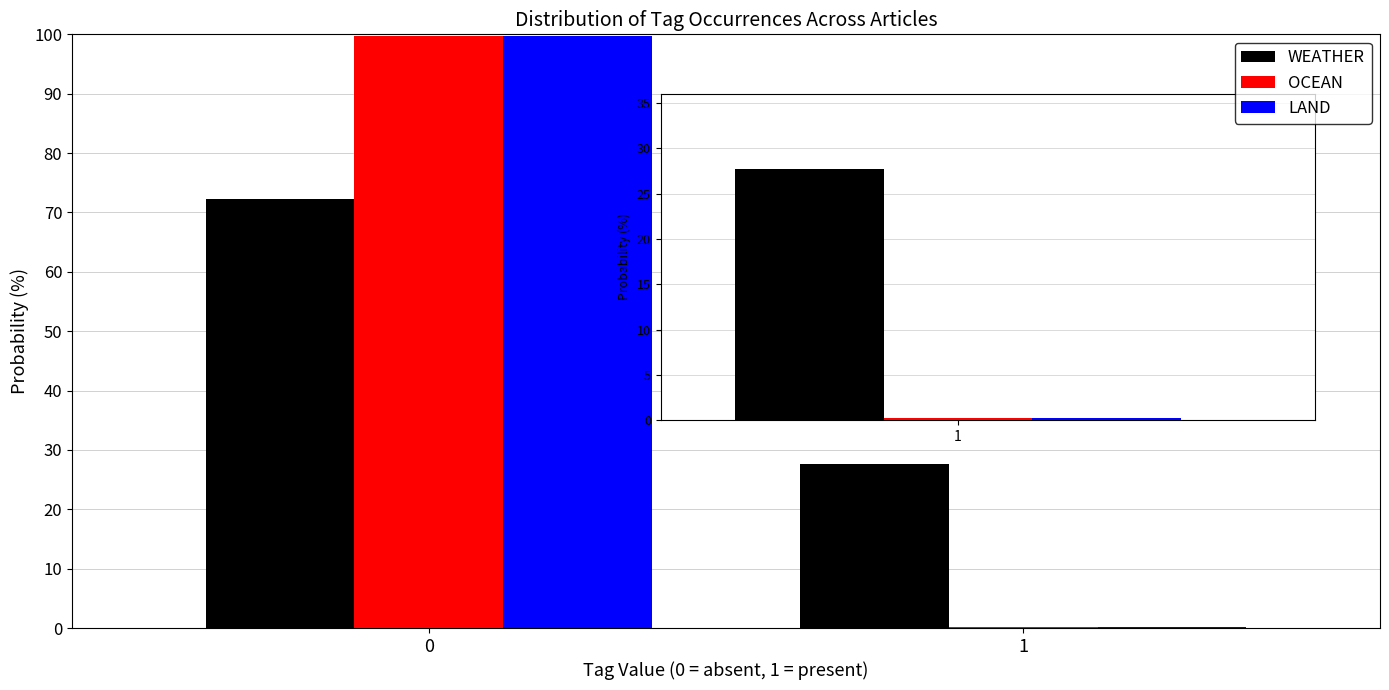

Reading right to left, what are all the values shown in this chart?

WEATHER: 1=27.7	0=72.3
OCEAN: 1=0.2	0=99.8
LAND: 1=0.2	0=99.8